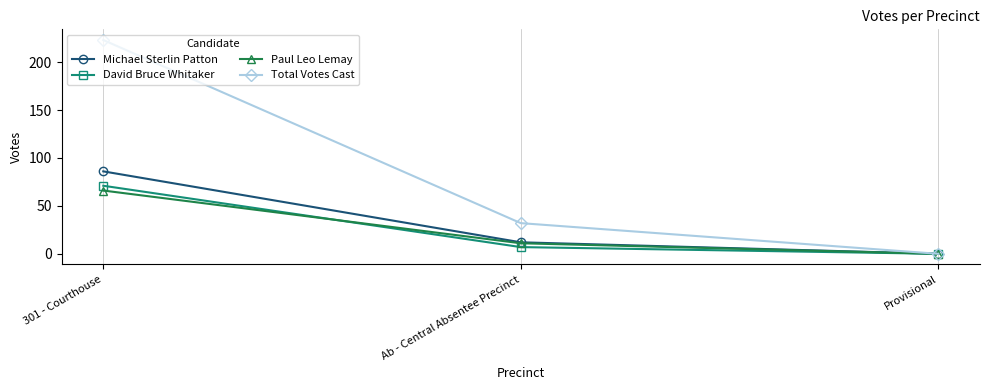

Is the value of Michael Sterlin Patton at Ab - Central Absentee Precinct greater than the value of Paul Leo Lemay at Provisional?

Yes